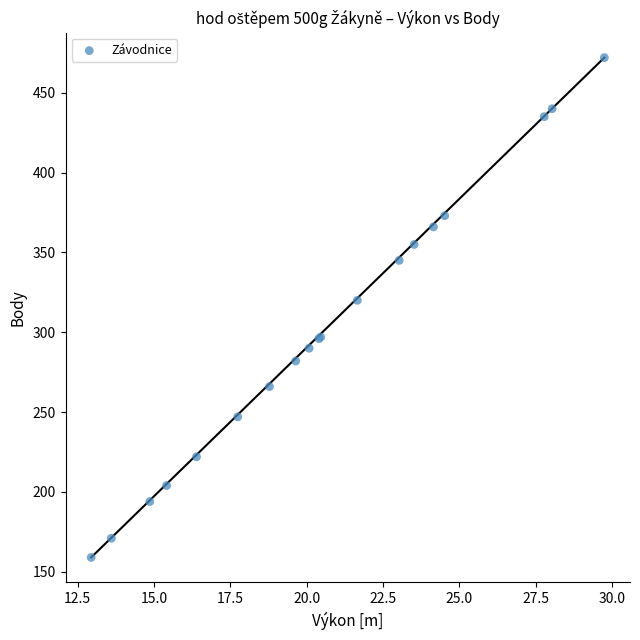

What Y value in the scatter plot is closest to 315?

320